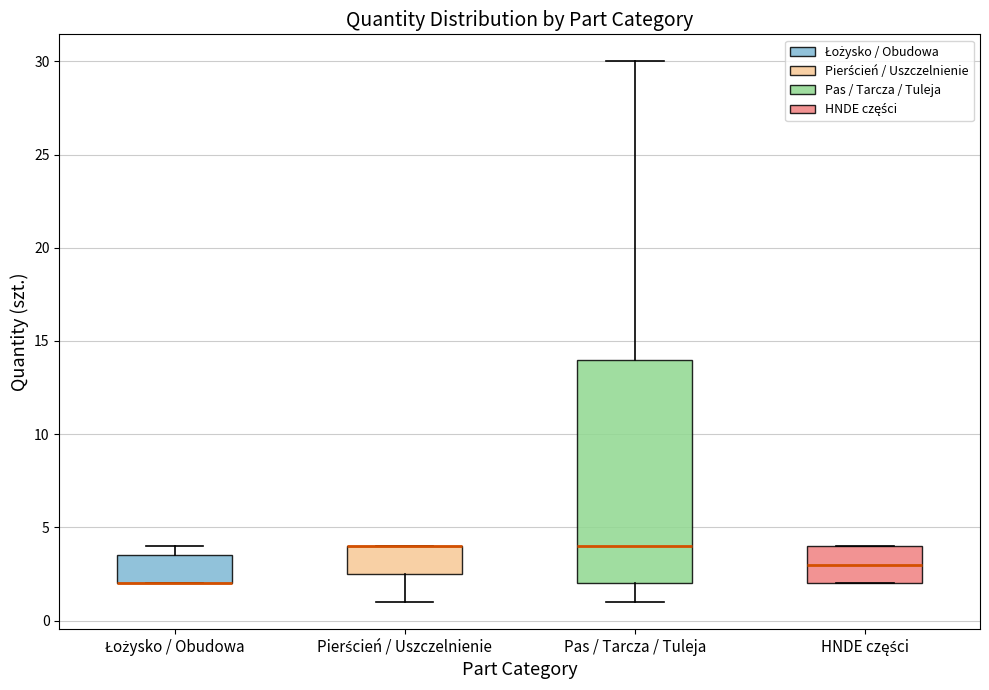

Where is the upper edge of the box for Łożysko / Obudowa on the y-axis? The values are not printed on the chart, so give them approximately, as read against the axis.

3.5